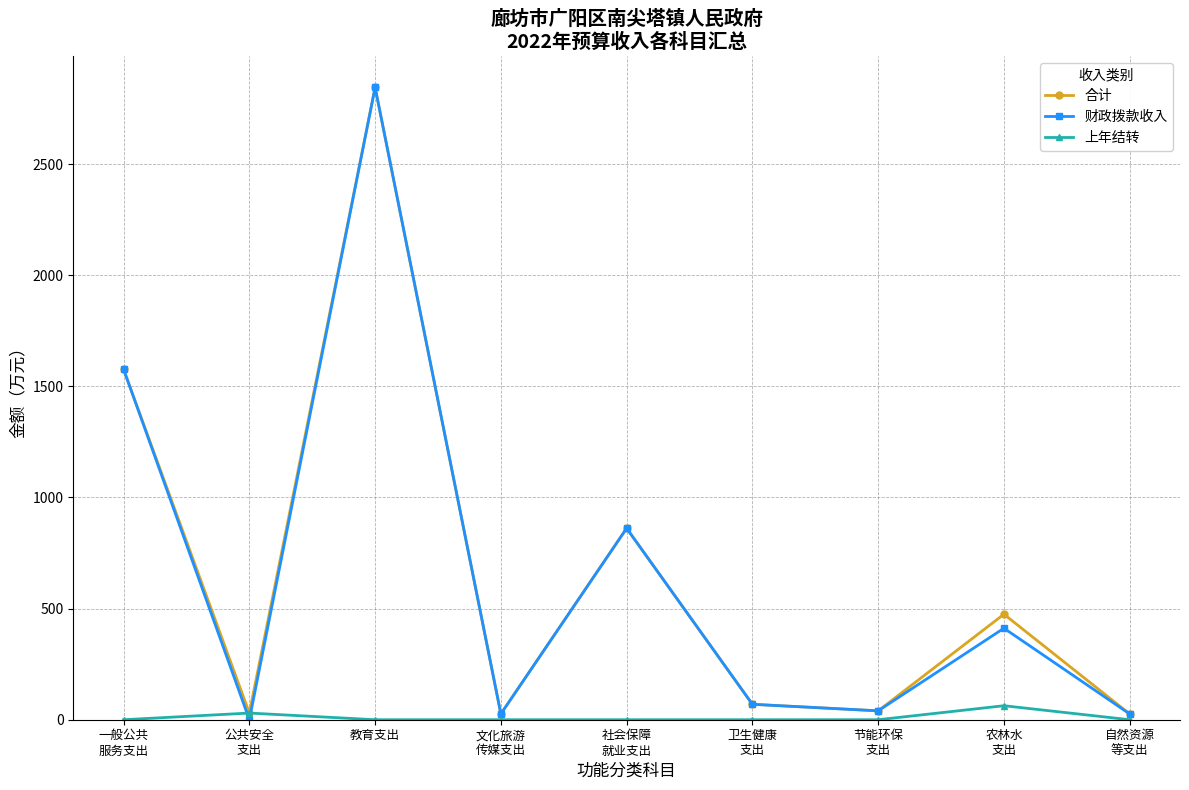

At how many categories does at least one series exceed 328?

4